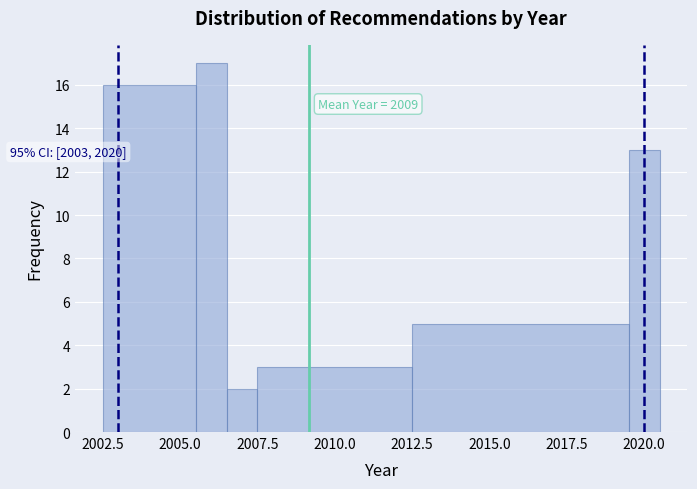

Read against the x-axis, roughly where is the centre of the tallest bar?

2006.0